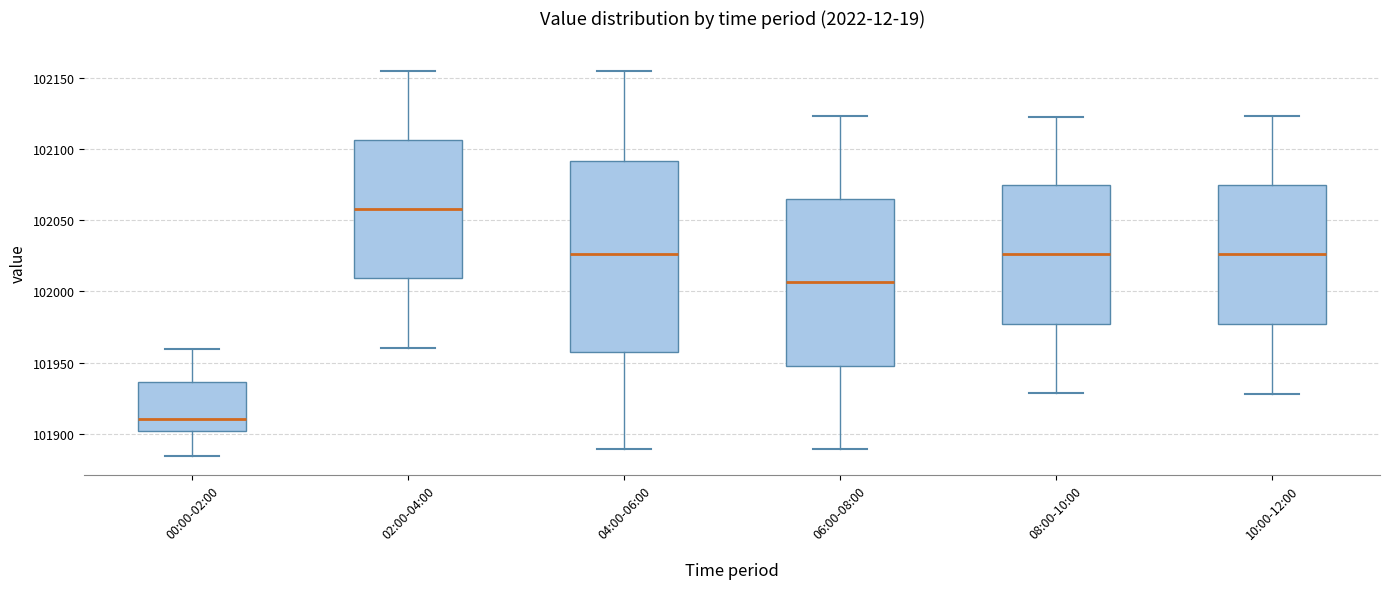

Which box is the tallest, from its lower edge to its upper edge?

04:00-06:00